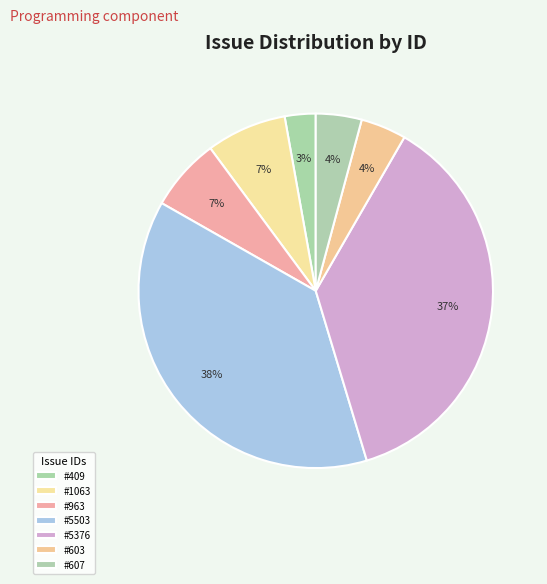

Count the number of slices in the pie.

7